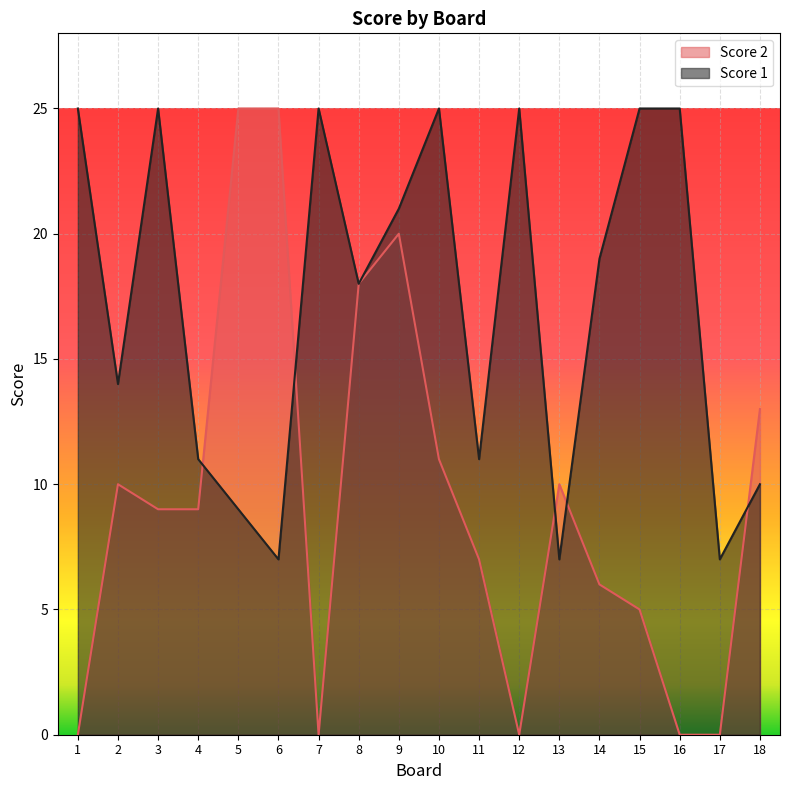

Is it true that Score 1 equals 11 at 4?

True